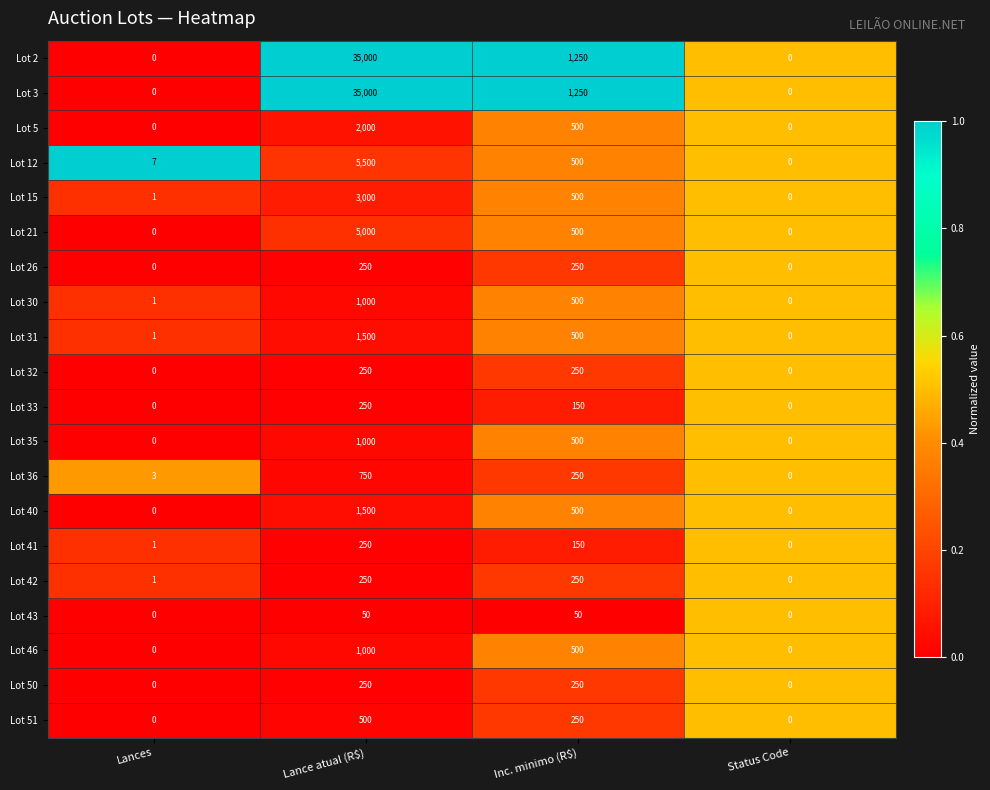

How many data points does each series have?

4